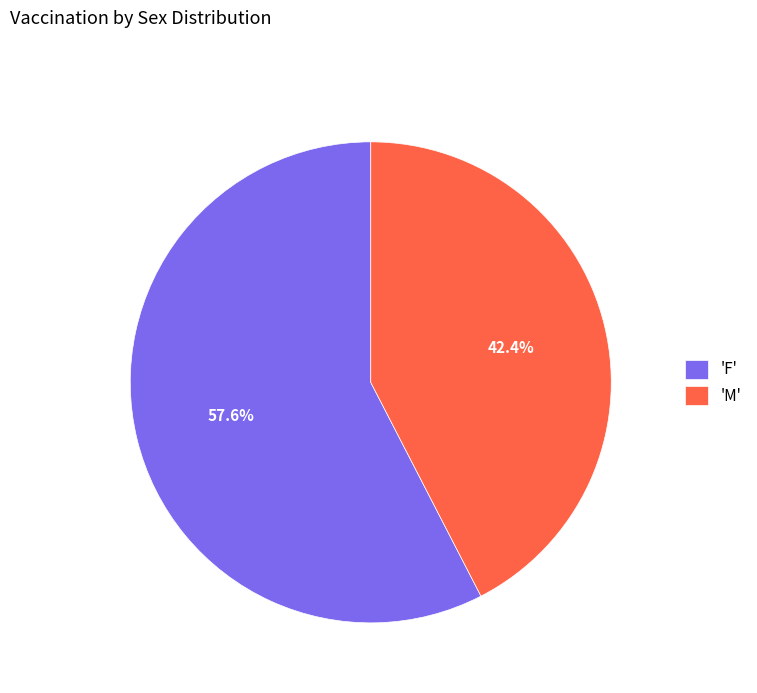

Count the number of slices in the pie.

2